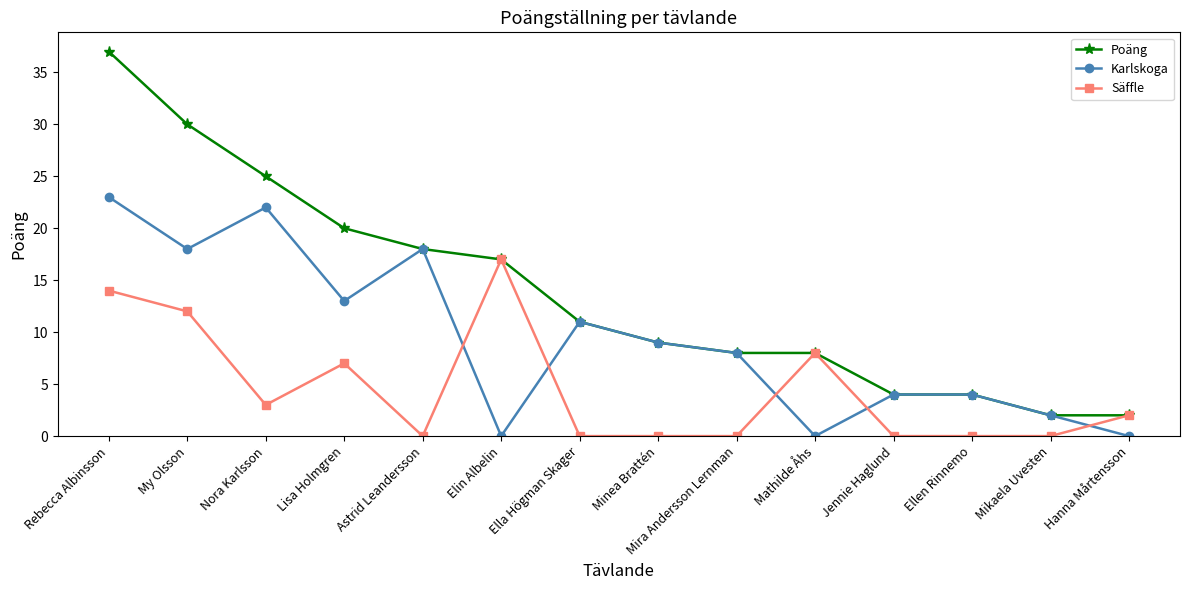

Does the chart have visible grid lines?

No